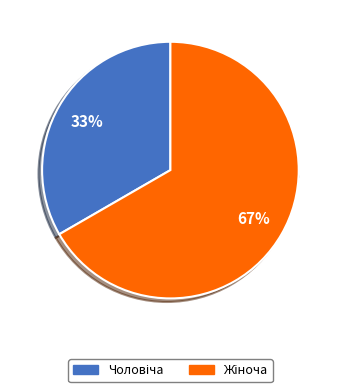

The Чоловіча slice represents 33% of the pie. True or false?

True